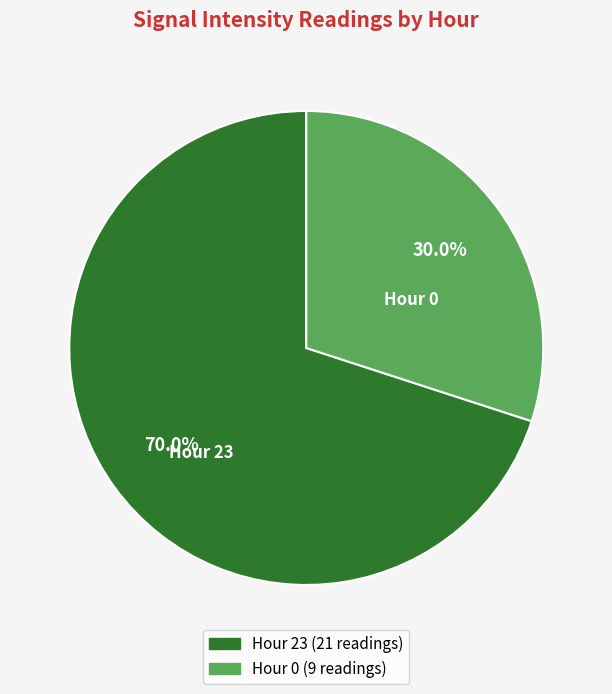

Does any single category account for the majority?

Yes